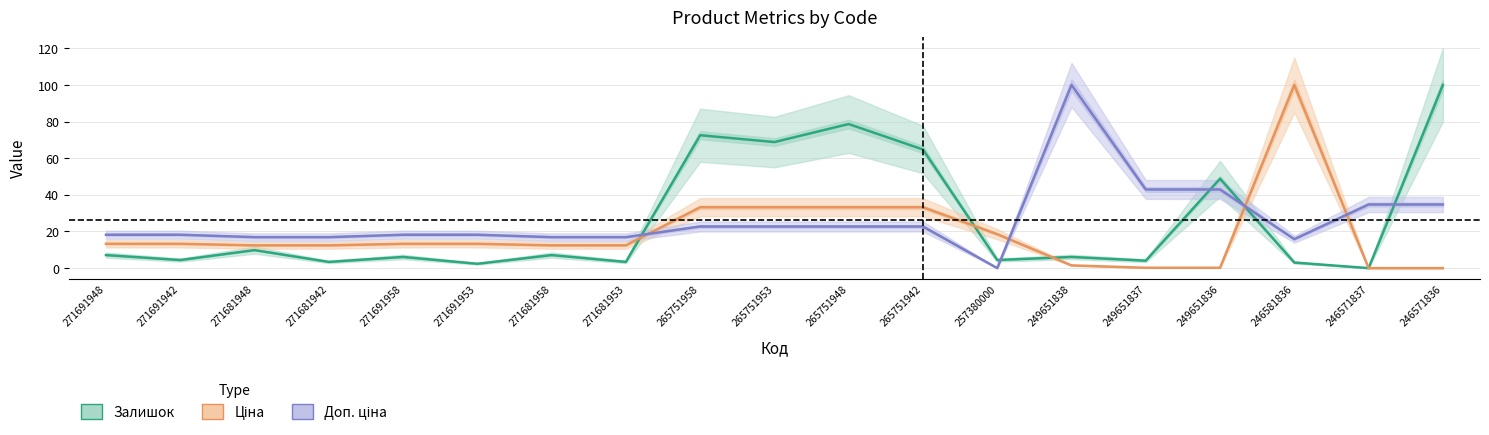

What is the label of the 10th point from the left?

265751953